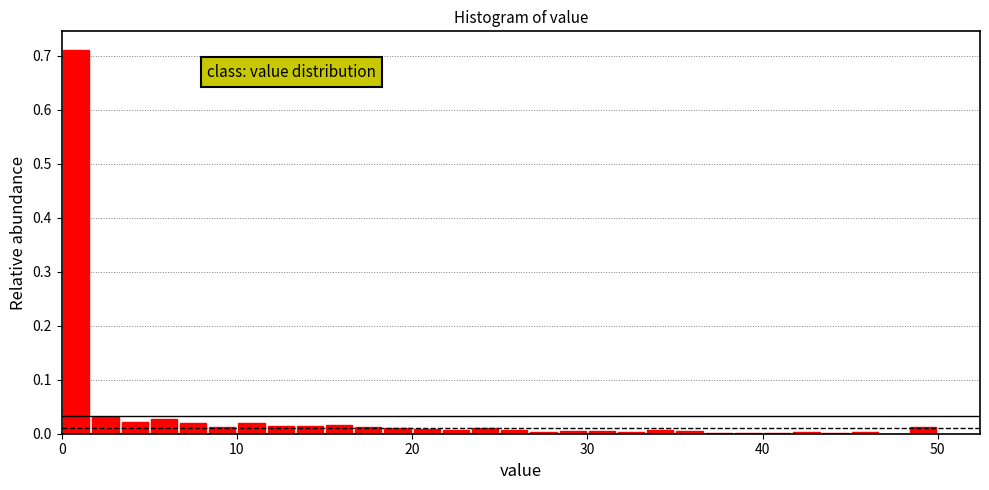

Read against the x-axis, roughly where is the centre of the tallest bar?

1